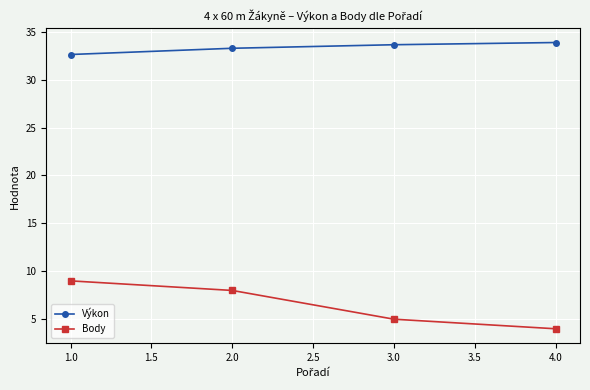

The value of Body at 3.0 is 5.0. True or false?

True